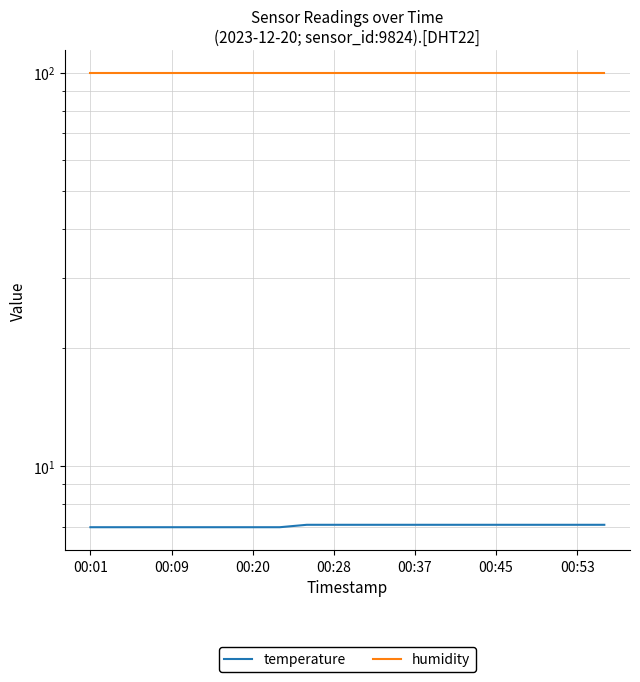

What position from the left is 10?

11